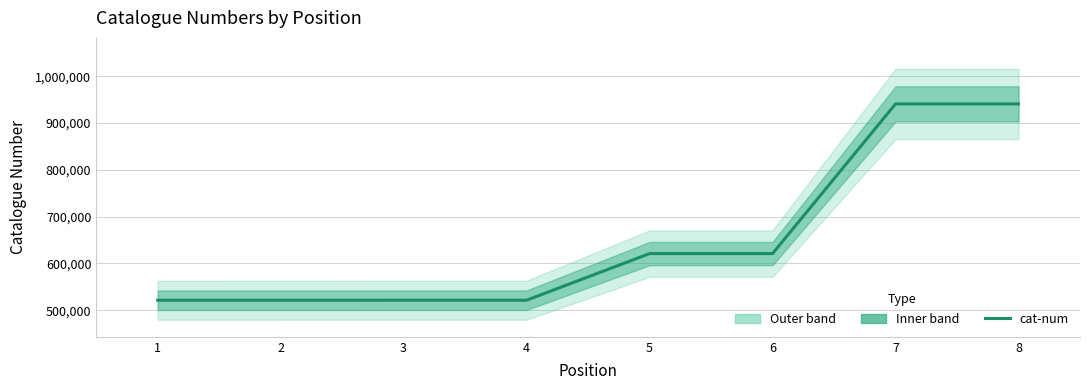

The chart shows a value of 1116944 at 6. True or false?

False